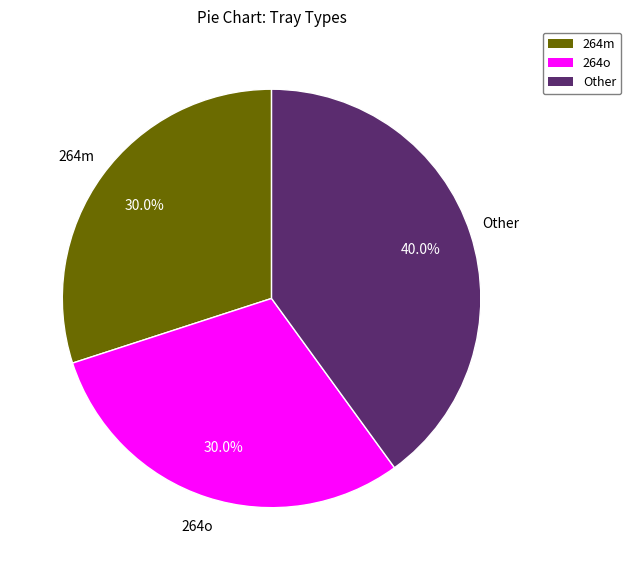

Which slice is the largest?

Other